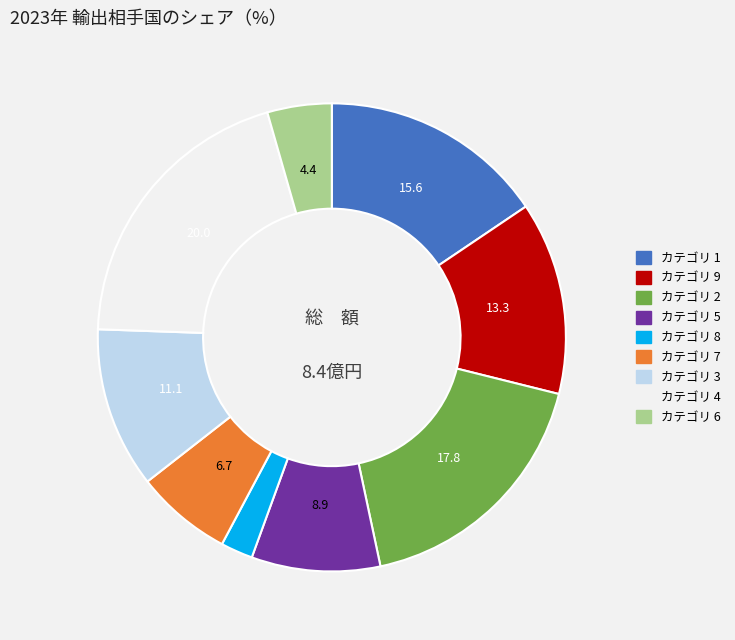

Is there a majority slice in this chart?

No